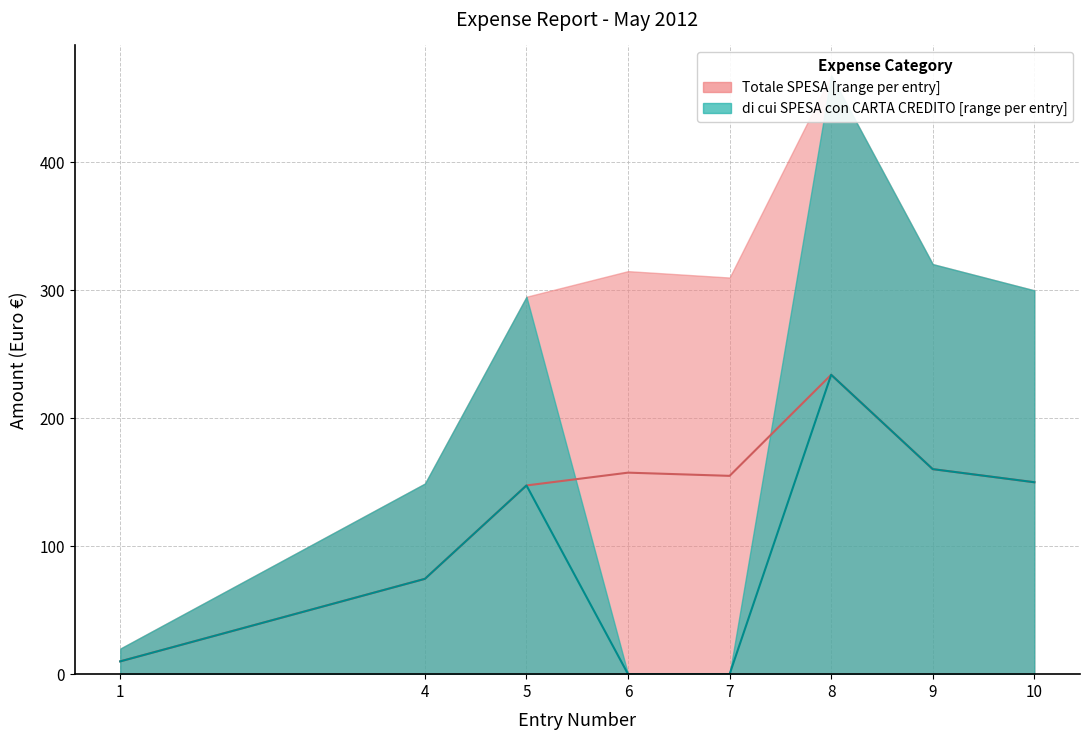

Rank the series by their average value, from lowest to highest.

Carta Credito median, Totale SPESA median